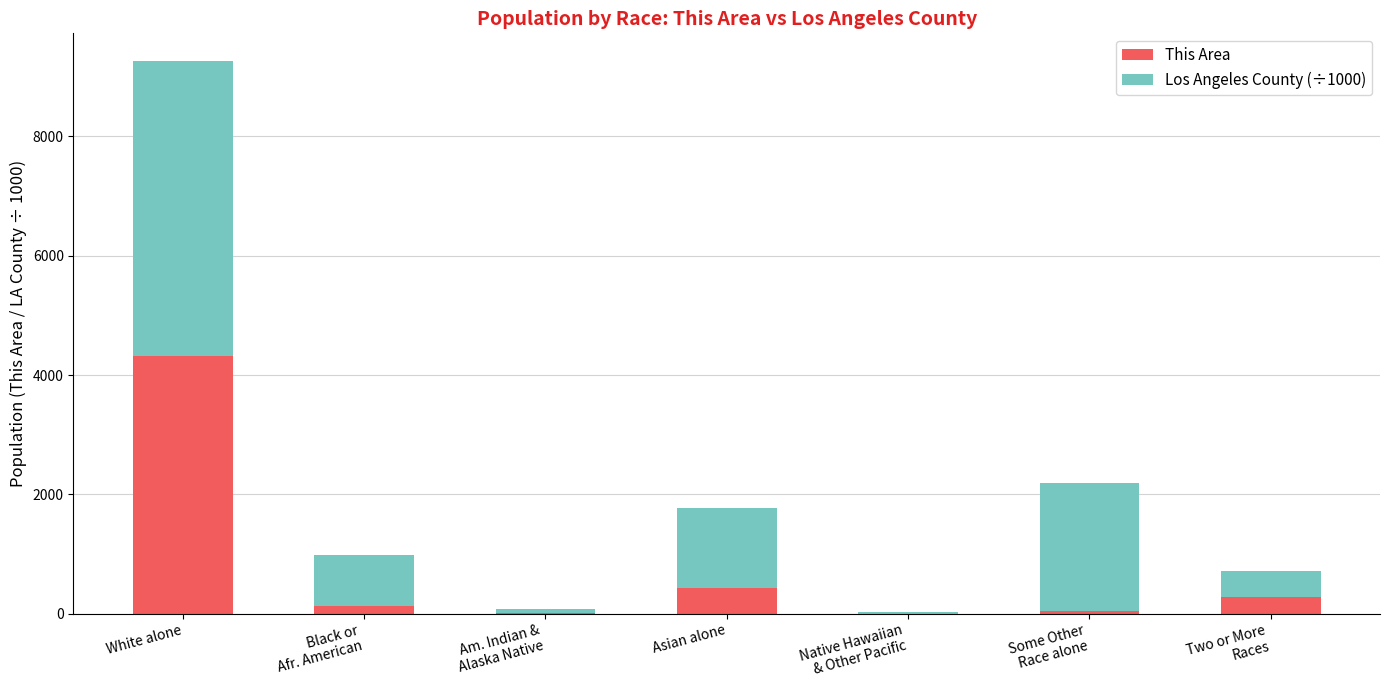

Read the This Area value at Asian alone.

430.0